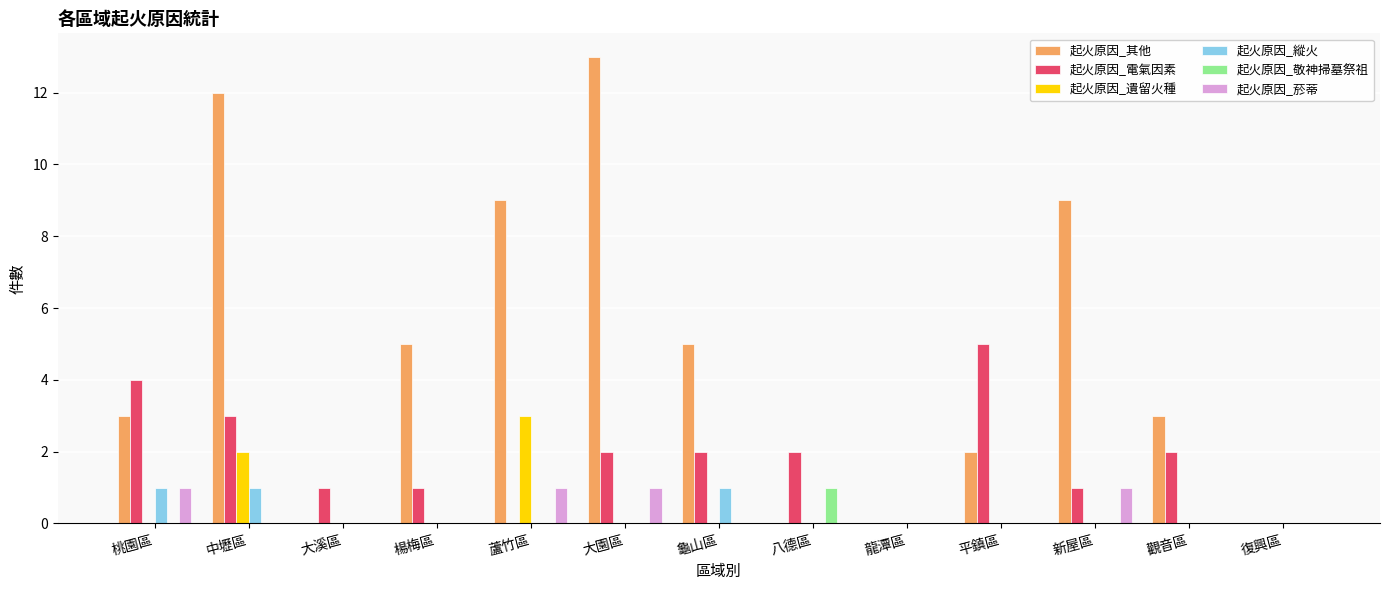

The value of 起火原因_敬神掃墓祭祖 at 觀音區 is 0. True or false?

True